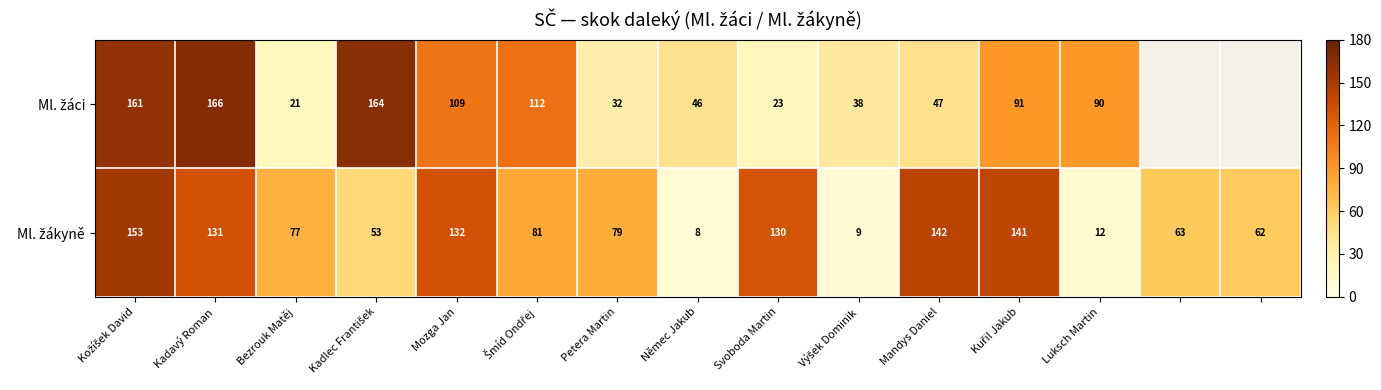

At which label is Ml. žáci closest to 93?

Kuřil Jakub